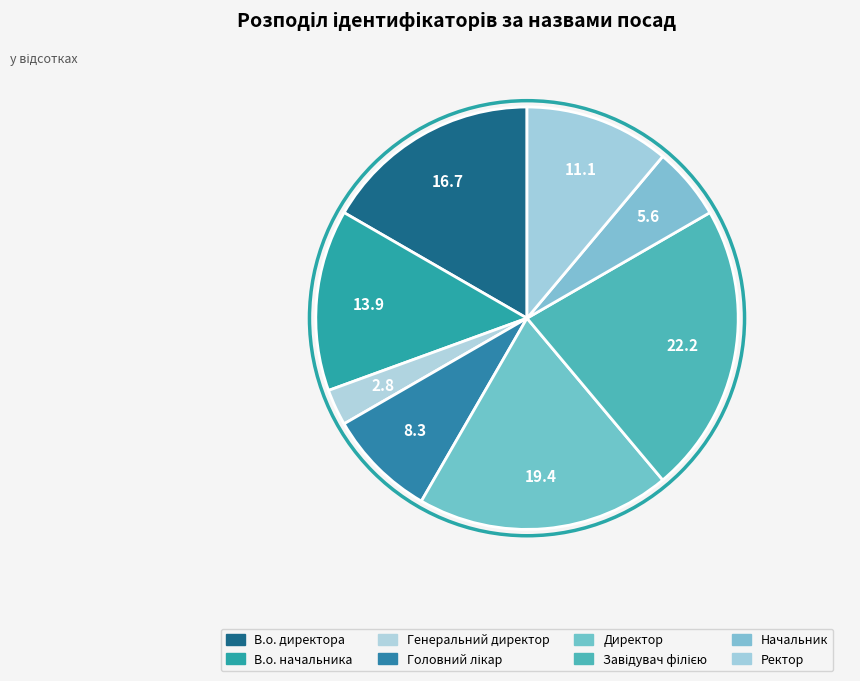

Combined, what portion of the pie is В.о. начальника and Начальник?

19.4%